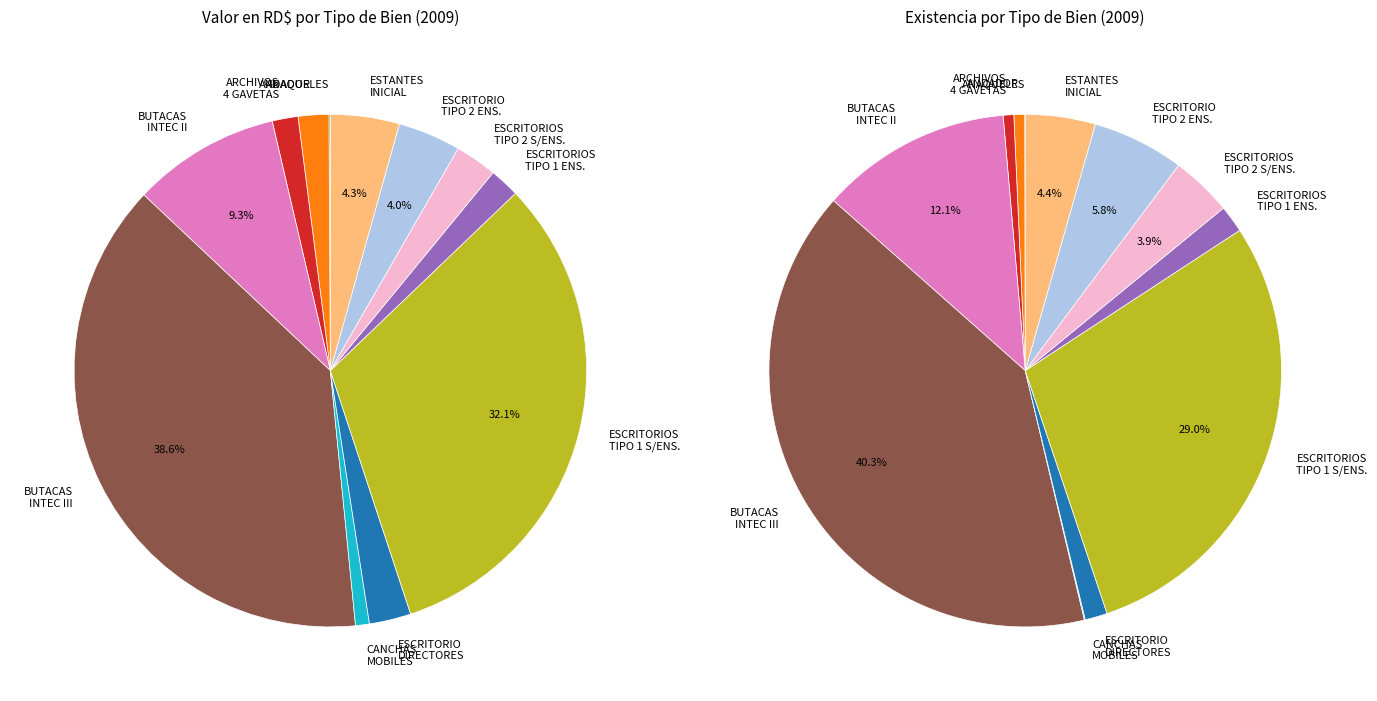

How many segments does this pie chart have?

12